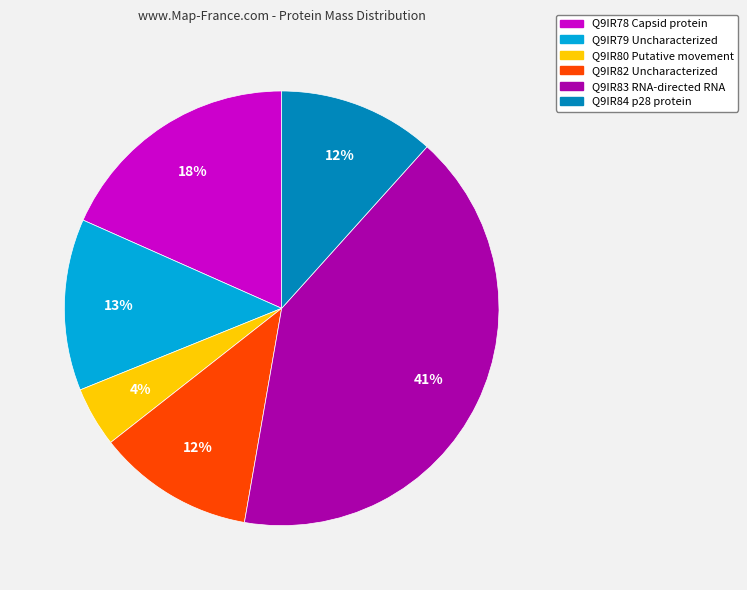

What is the largest slice in the pie chart?

Q9IR83 RNA-directed RNA